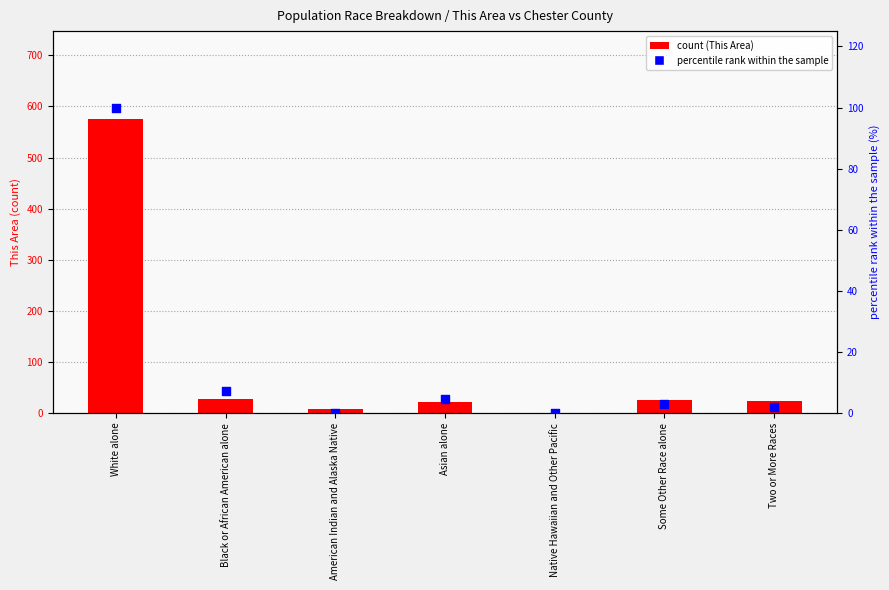

At which category is the sum across all series the highest?

White alone